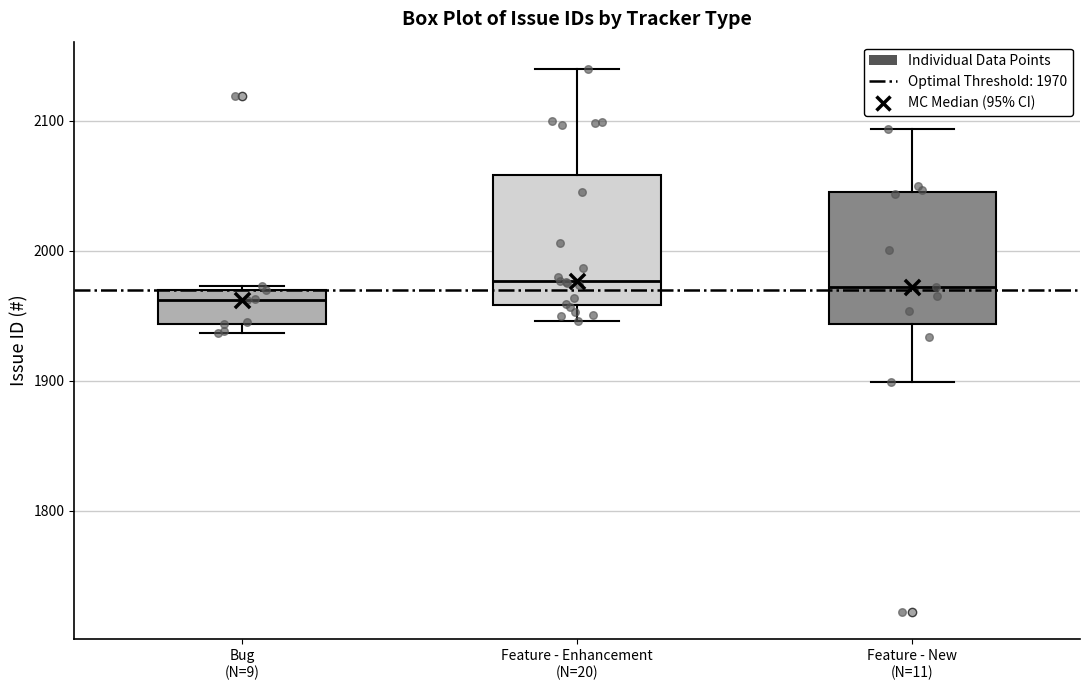

Where is the lower edge of the box for Bug (N=9) on the y-axis? The values are not printed on the chart, so give them approximately, as read against the axis.

1940